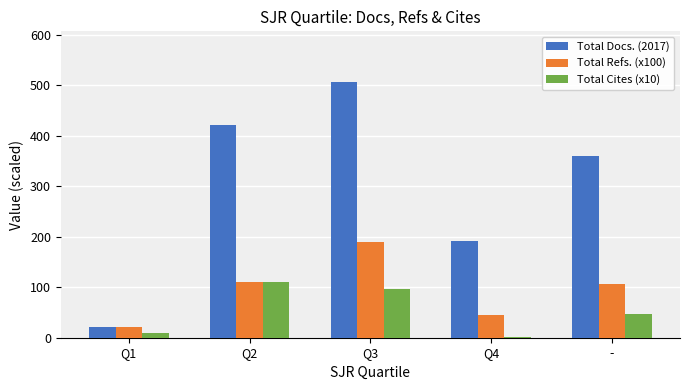

What is the difference between the Total Cites (x10) values at Q3 and Q1?

87.0